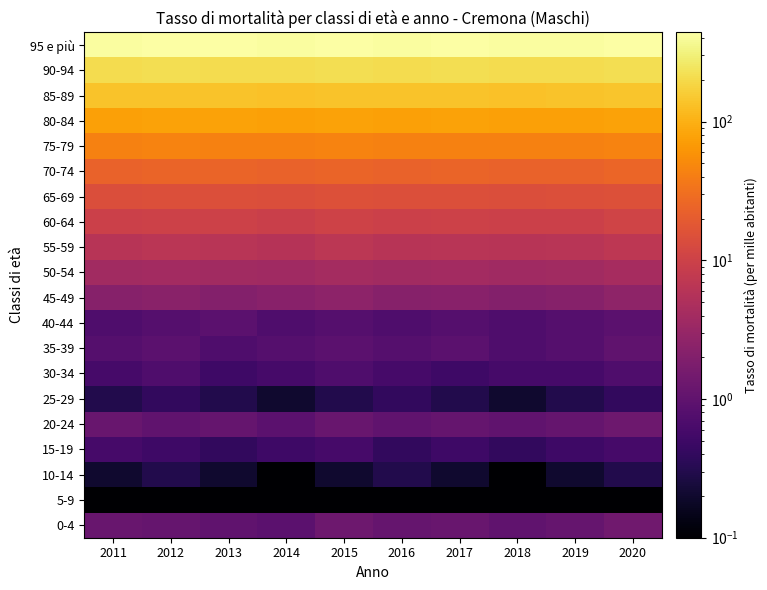

At which category is the sum across all series the highest?

2020